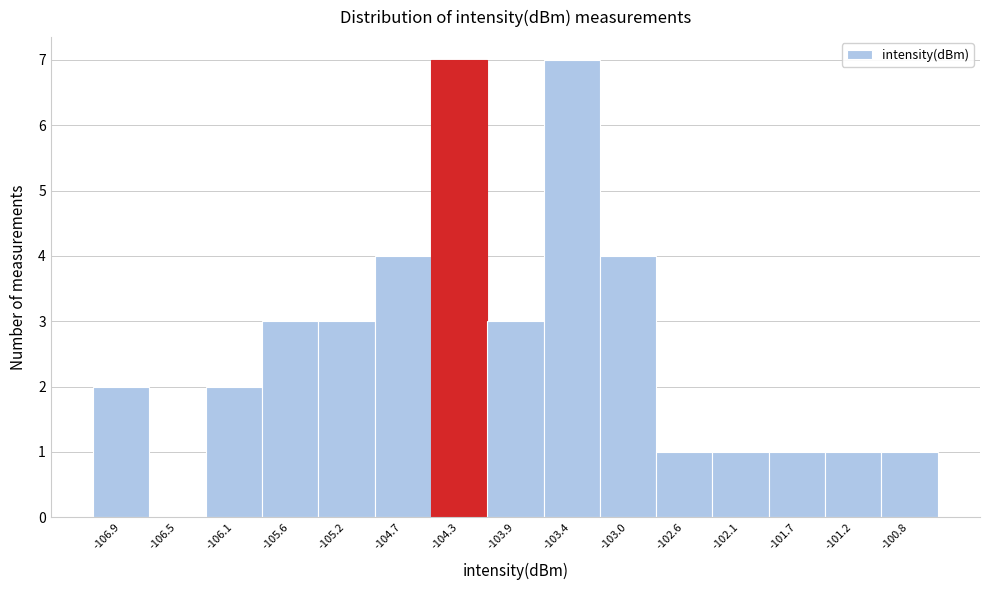

Reading left to right, list every bar in this chart as the range it spans on the x-axis followed by its height. Neither the bar edges nor the heights are printed on the chart, so give them approximately, as read against the axes.

-107.15 to -106.70: 2
-106.70 to -106.30: 0
-106.30 to -105.85: 2
-105.85 to -105.40: 3
-105.40 to -104.95: 3
-104.95 to -104.55: 4
-104.55 to -104.10: 7
-104.10 to -103.65: 3
-103.65 to -103.20: 7
-103.20 to -102.75: 4
-102.75 to -102.35: 1
-102.35 to -101.90: 1
-101.90 to -101.45: 1
-101.45 to -101.00: 1
-101.00 to -100.60: 1